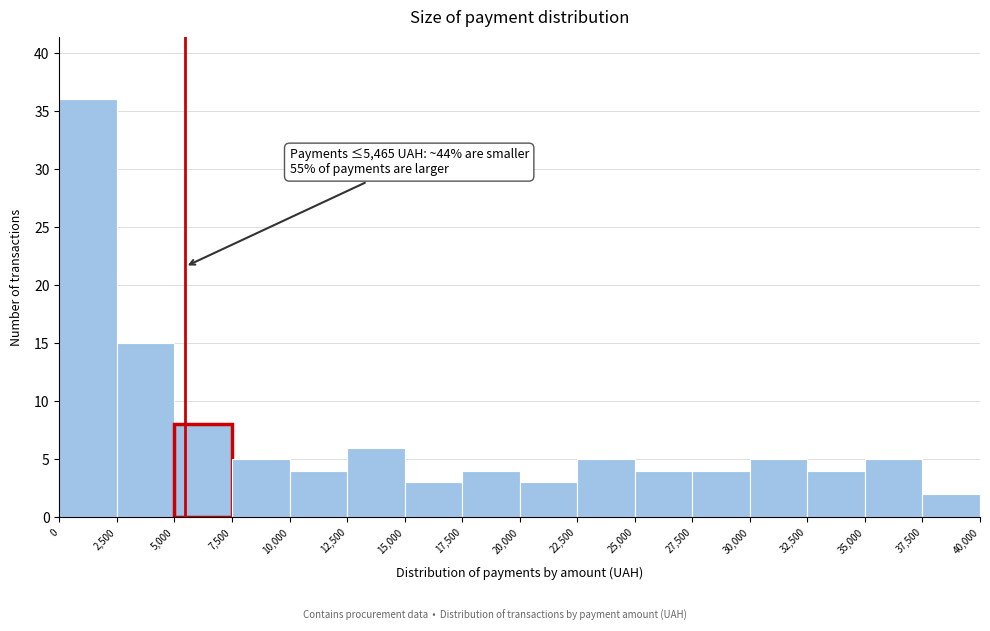

Which range on the x-axis has the tallest bar?

0 to 2,500